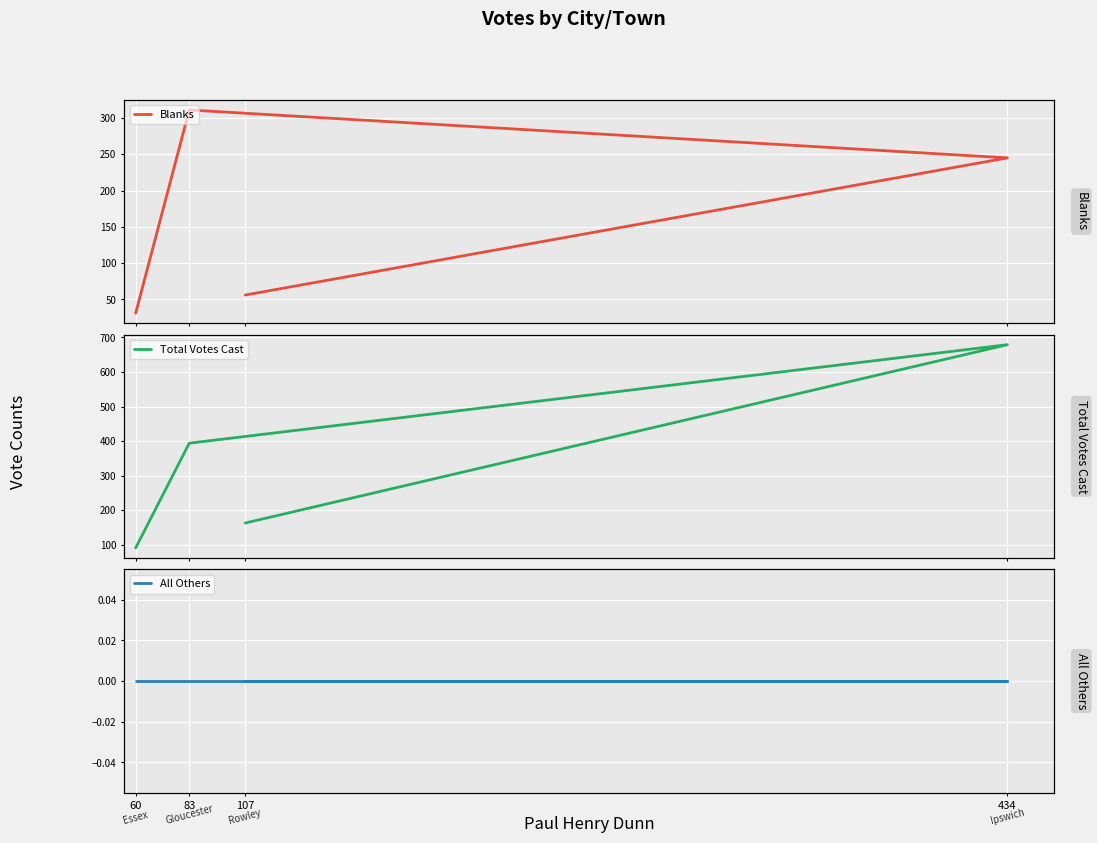

At which category is the sum across all series the highest?

434